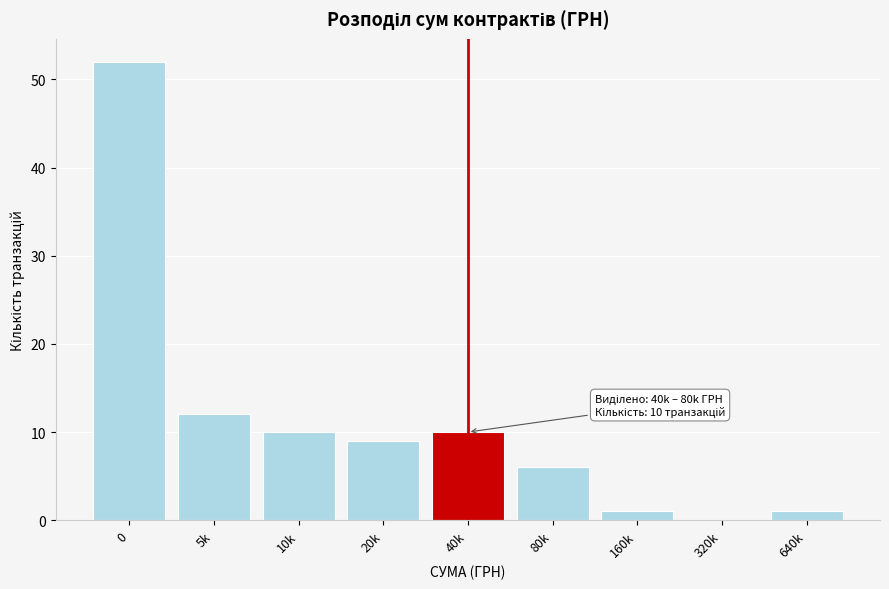

Reading left to right, list all the values displayed in this chart.

0=52	5k=12	10k=10	20k=9	40k=10	80k=6	160k=1	320k=0	640k=1